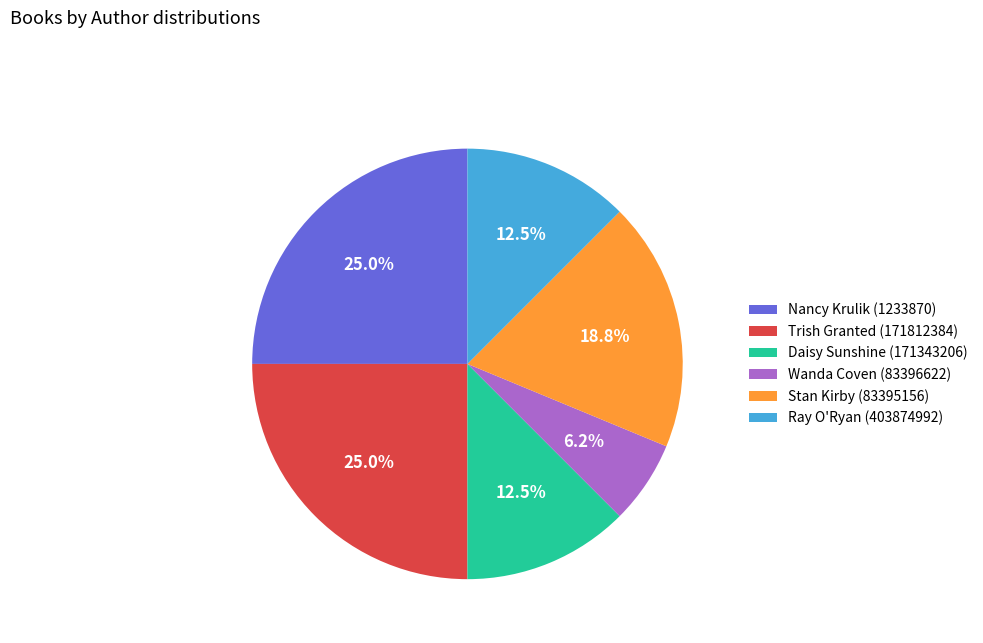

To the nearest percent, what portion does Wanda Coven (83396622) represent?

6%